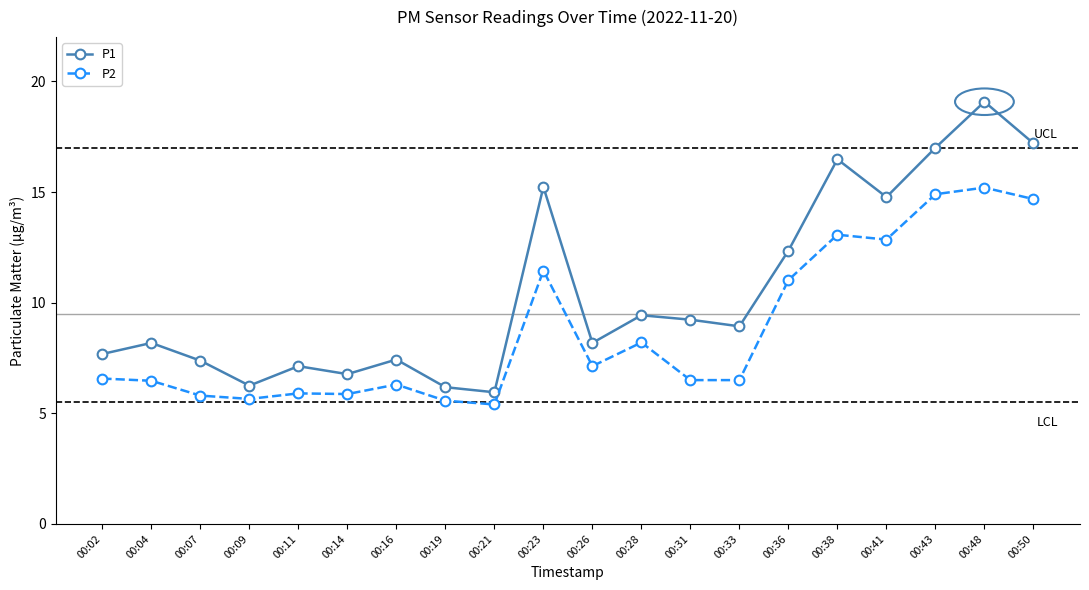

At which category does P1 reach its first local peak?

00:04